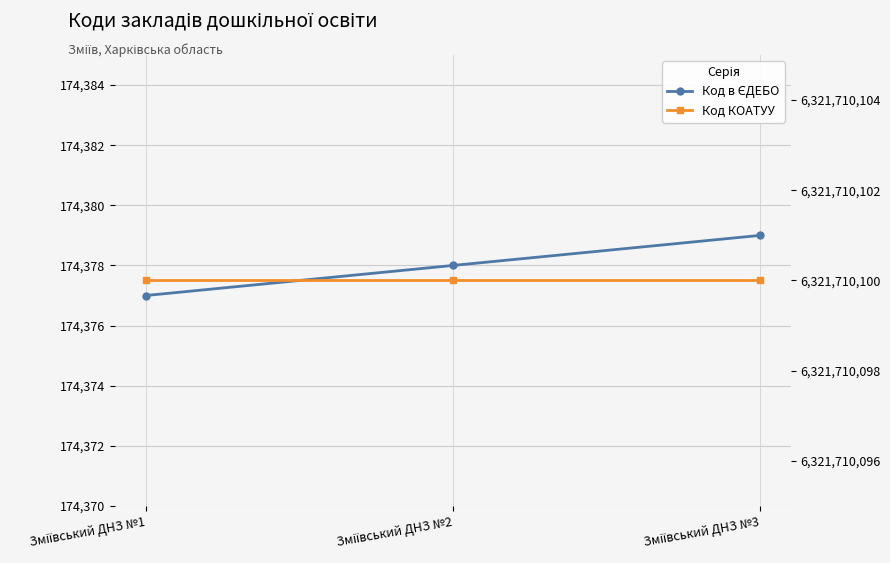

What is the value of the Код в ЄДЕБО point at the 3rd from the left?

174379